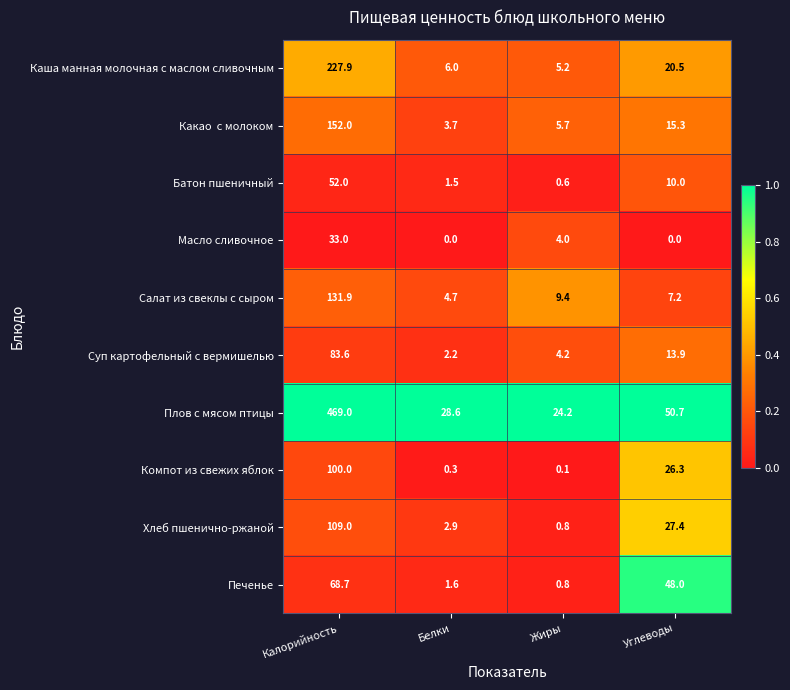

Is it true that Компот из свежих яблок equals 42.1 at Углеводы?

False